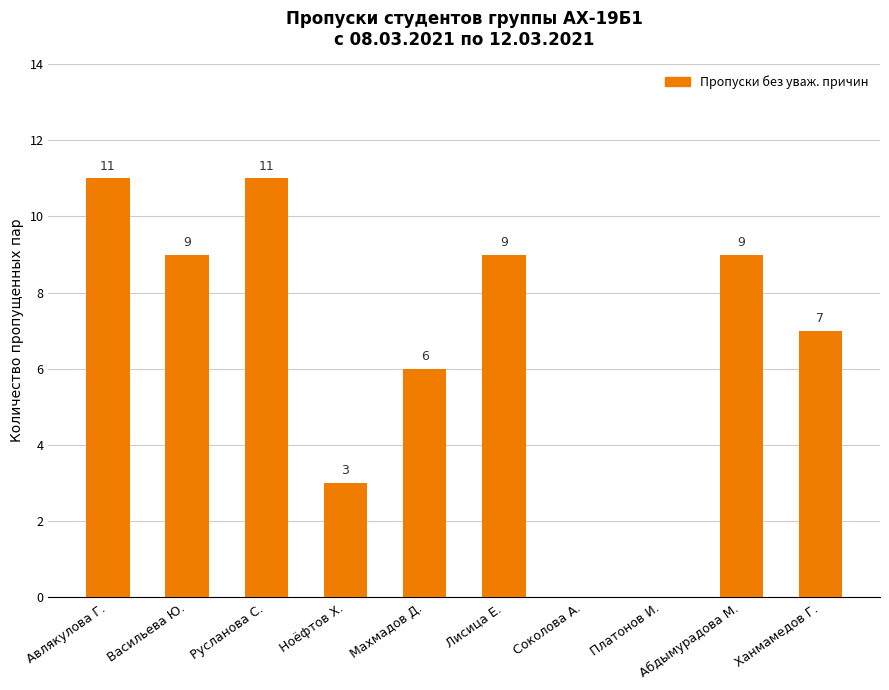

What is the greatest value displayed?

11